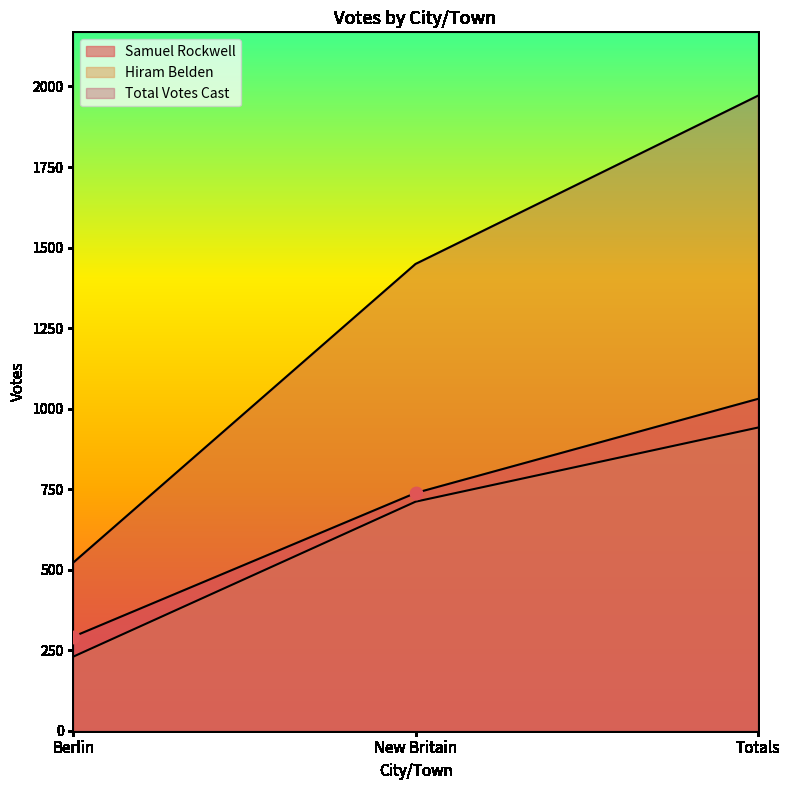

Is the value of Total Votes Cast at New Britain greater than the value of Hiram Belden at Totals?

Yes